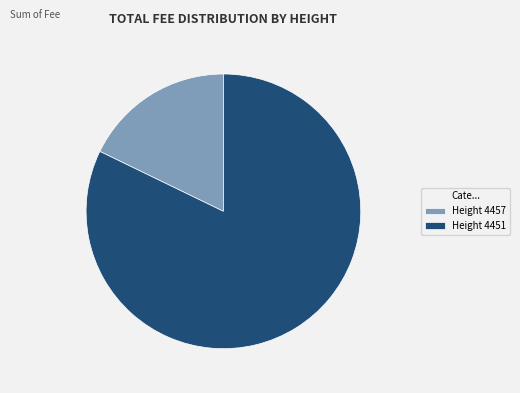

The Height 4457 slice represents 28% of the pie. True or false?

False